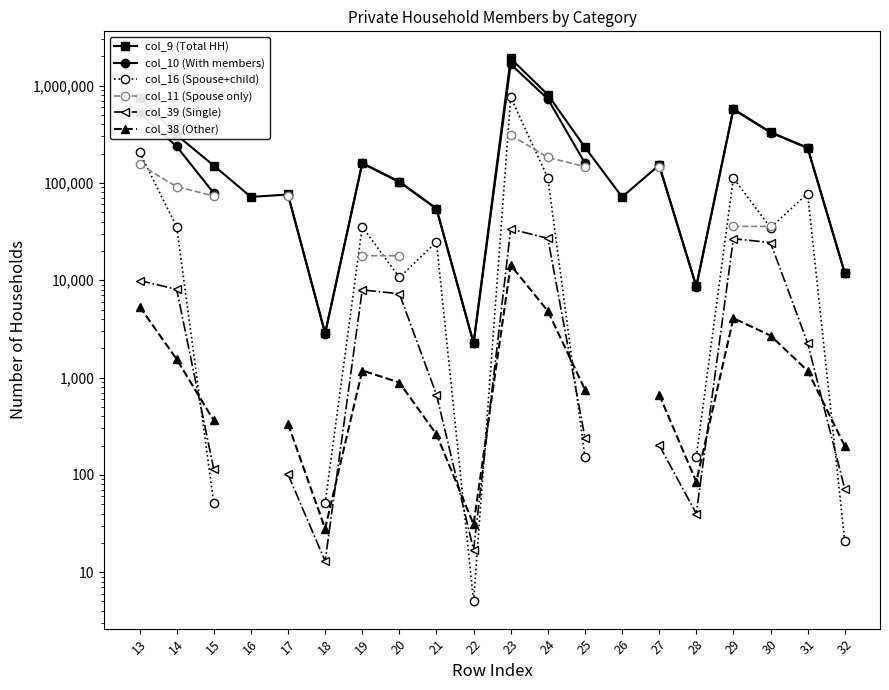

Where is the first local maximum for col_10 (With members)?

19